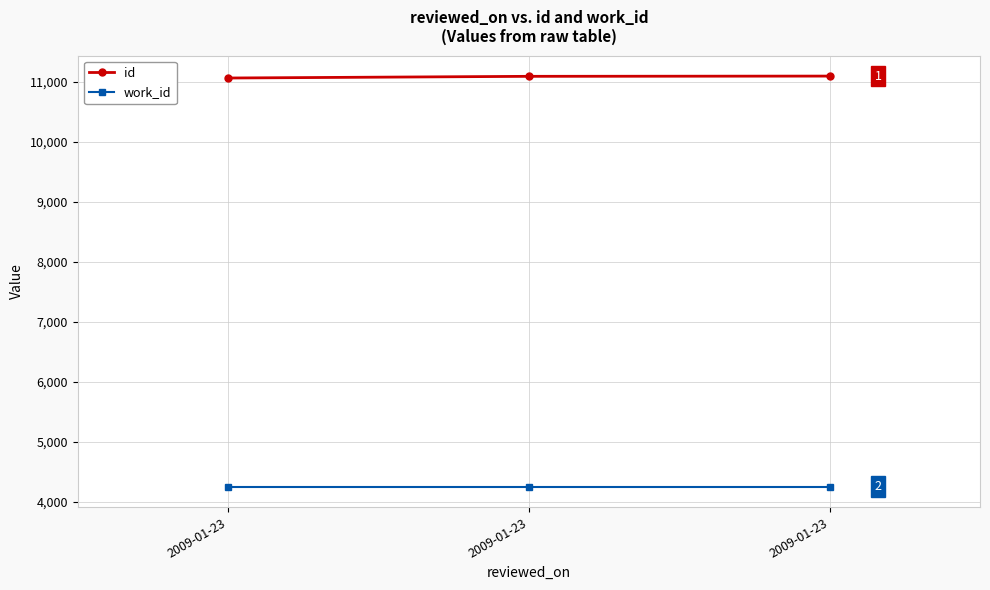

The value of work_id at 2009-01-23 is 5630. True or false?

False